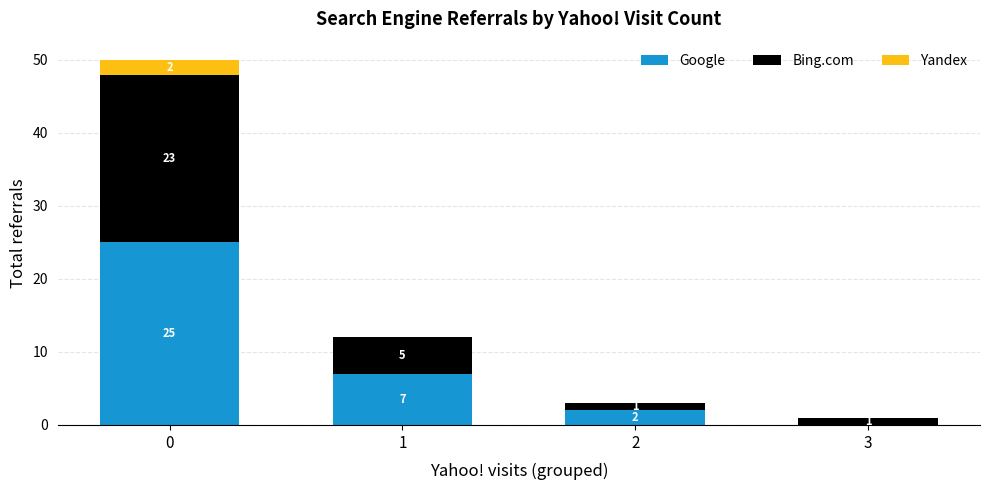

What is the total value across all series at 0?

50